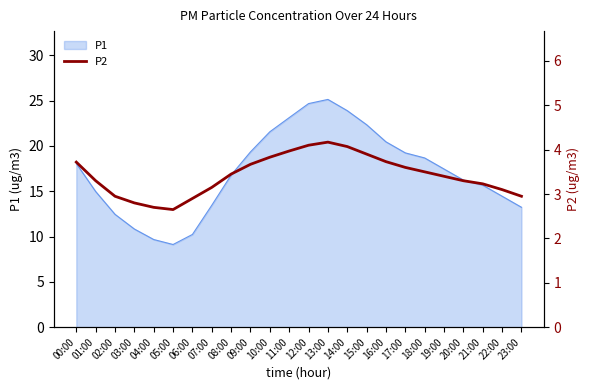

How many points are lower than both their immediate neighbors (excluding endpoints)?

1